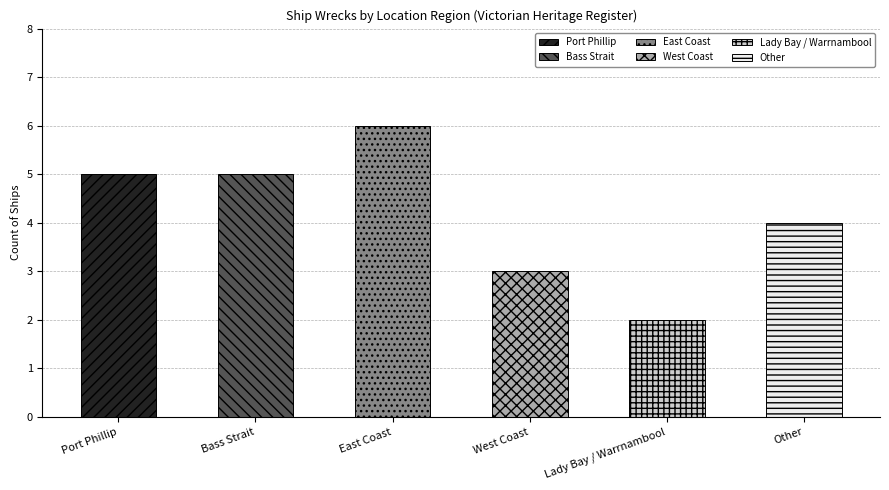

What position from the left is East Coast?

3